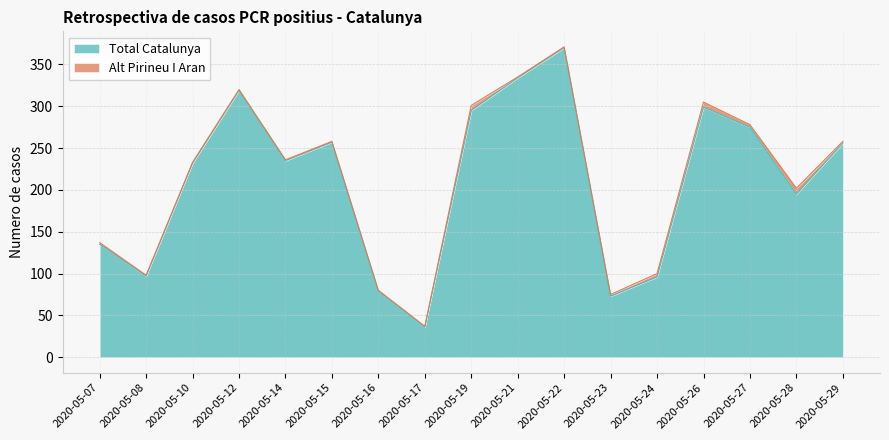

How many lines are shown in the chart?

2